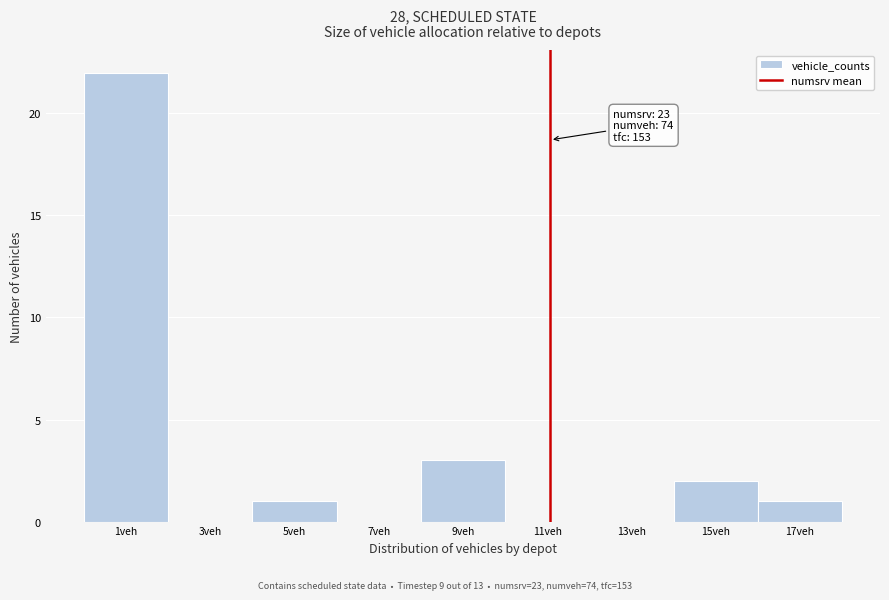

Reading left to right, what are all the values shown in this chart?

1veh=22	3veh=0	5veh=1	7veh=0	9veh=3	11veh=0	13veh=0	15veh=2	17veh=1